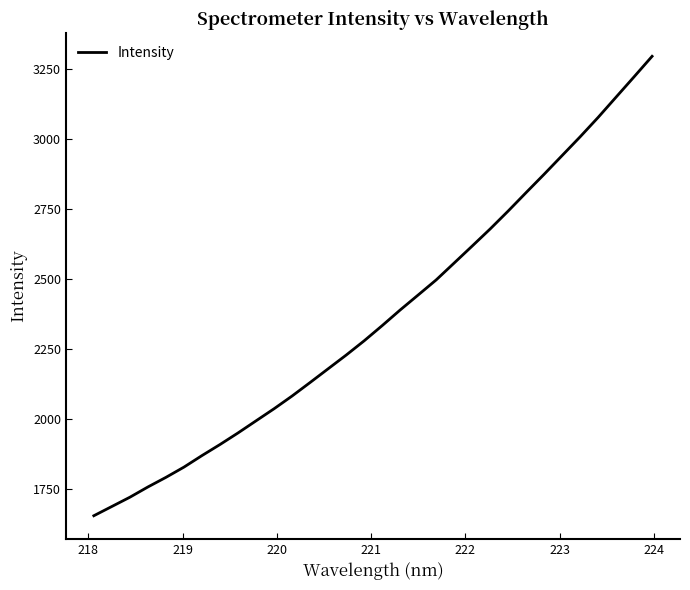

What is the smallest value displayed?

1656.1